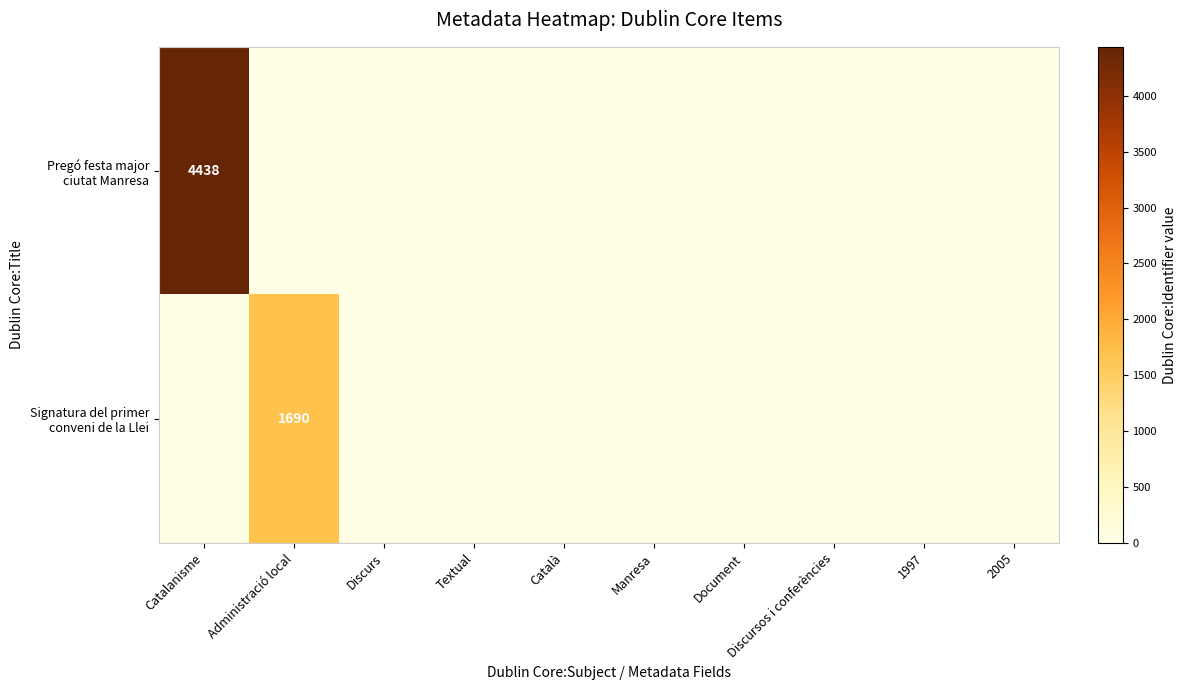

Which series has the largest total across all categories?

Pregó festa major ciutat Manresa